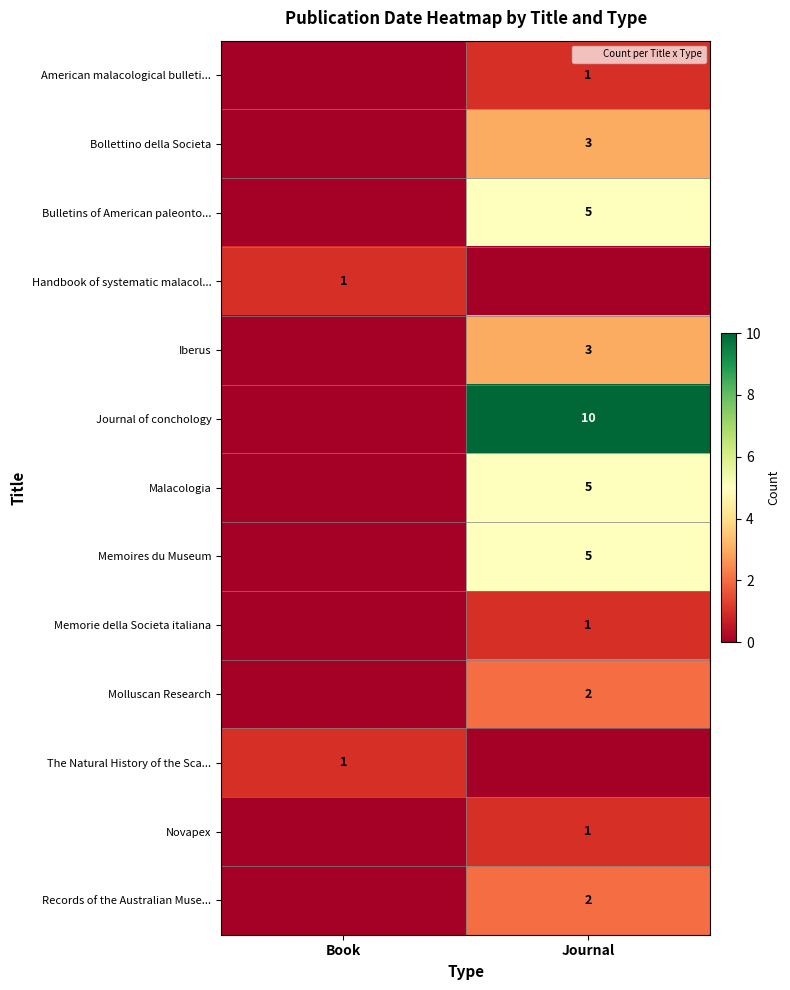

The value of Malacologia at Book is 0. True or false?

True